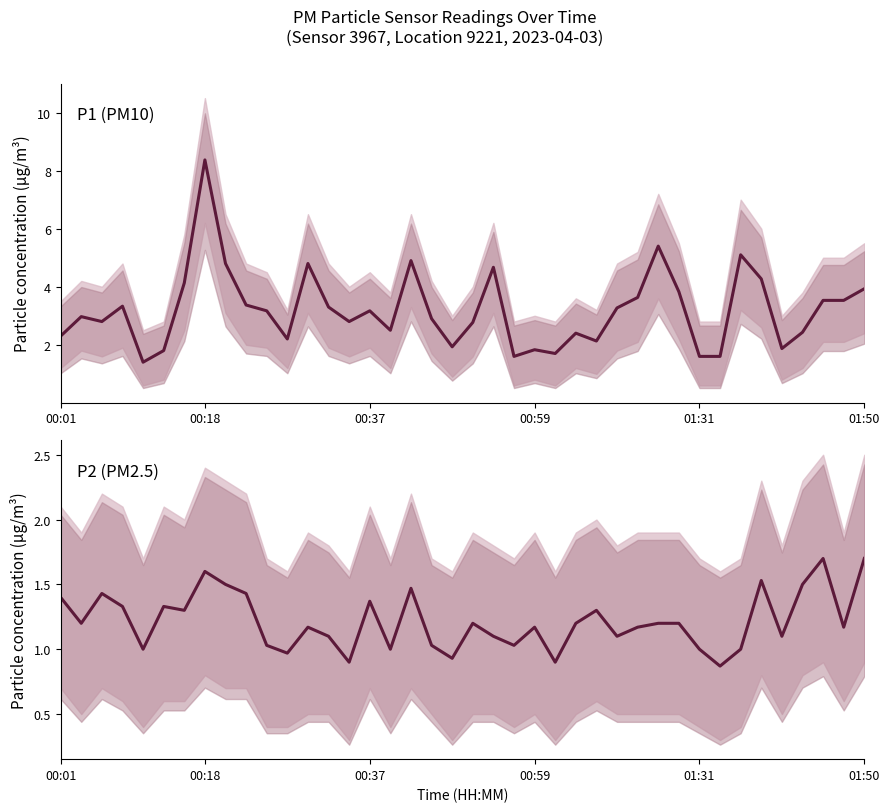

True or false: P1 and P2 intersect in this chart.

False